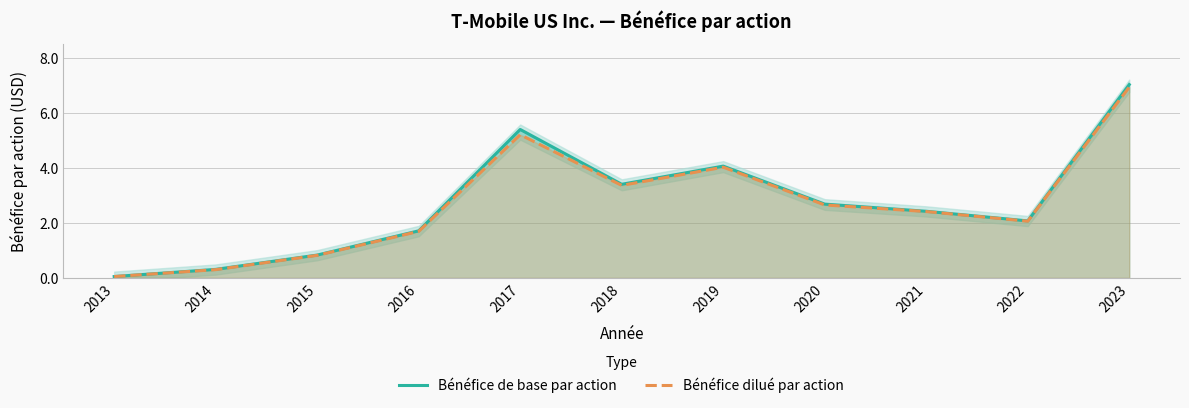

Which series has the largest total across all categories?

Bénéfice de base par action